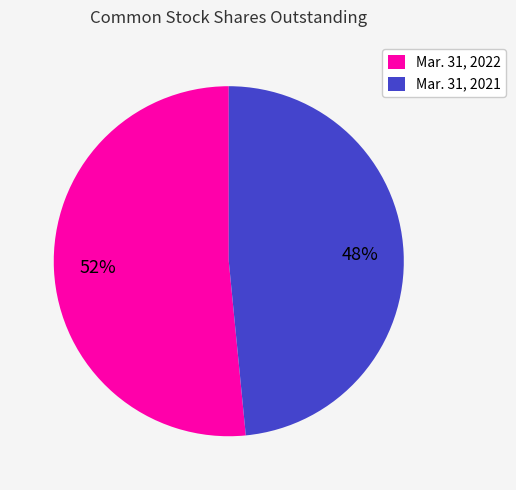

Is the sum of Mar. 31, 2021 and Mar. 31, 2022 greater than half?

Yes